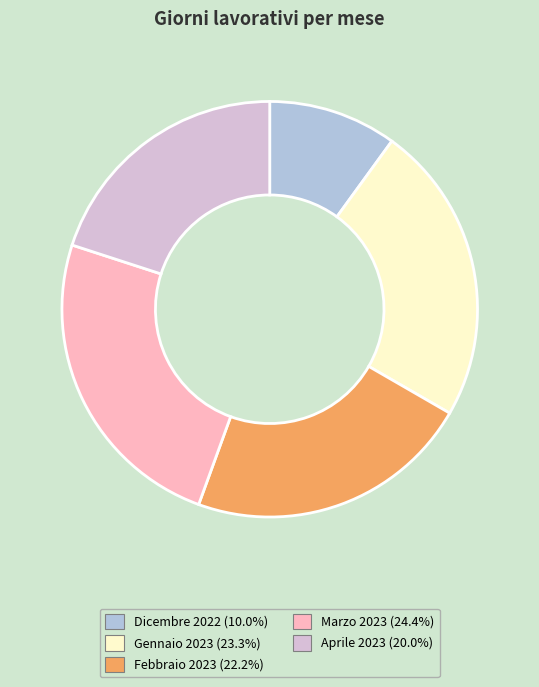

Is the sum of Marzo 2023 (24.4%) and Febbraio 2023 (22.2%) greater than half?

No